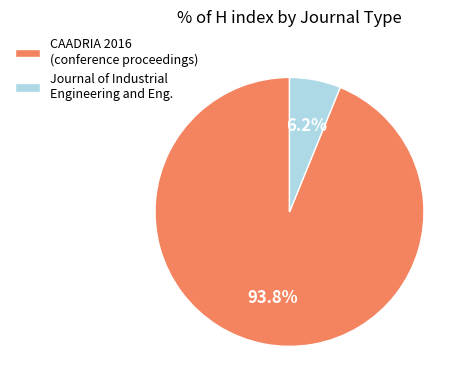

Rank the categories by value from highest to lowest.

CAADRIA 2016 (conference proceedings), Journal of Industrial Engineering and Eng.